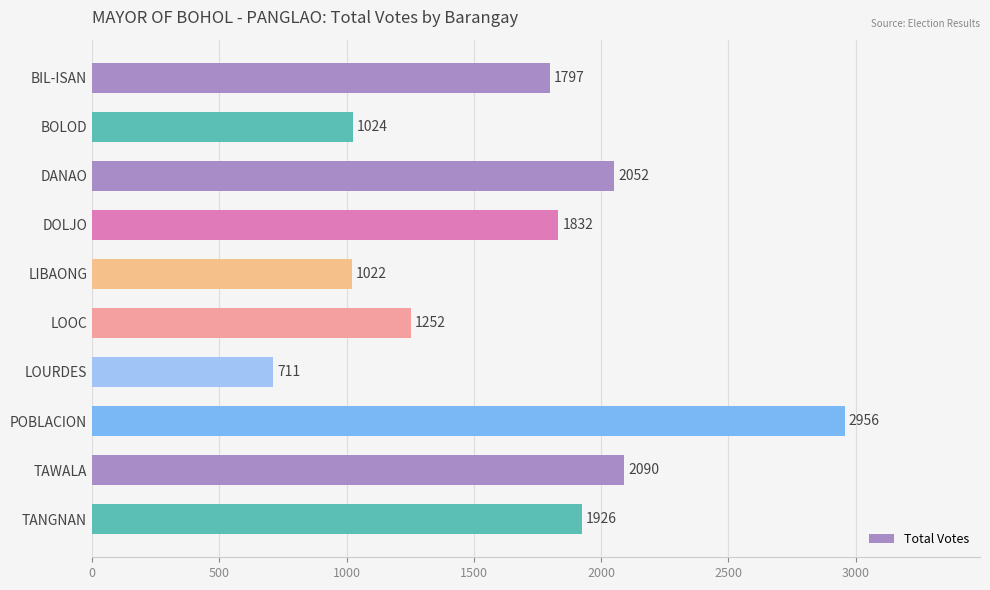

How many categories are shown in the chart?

10